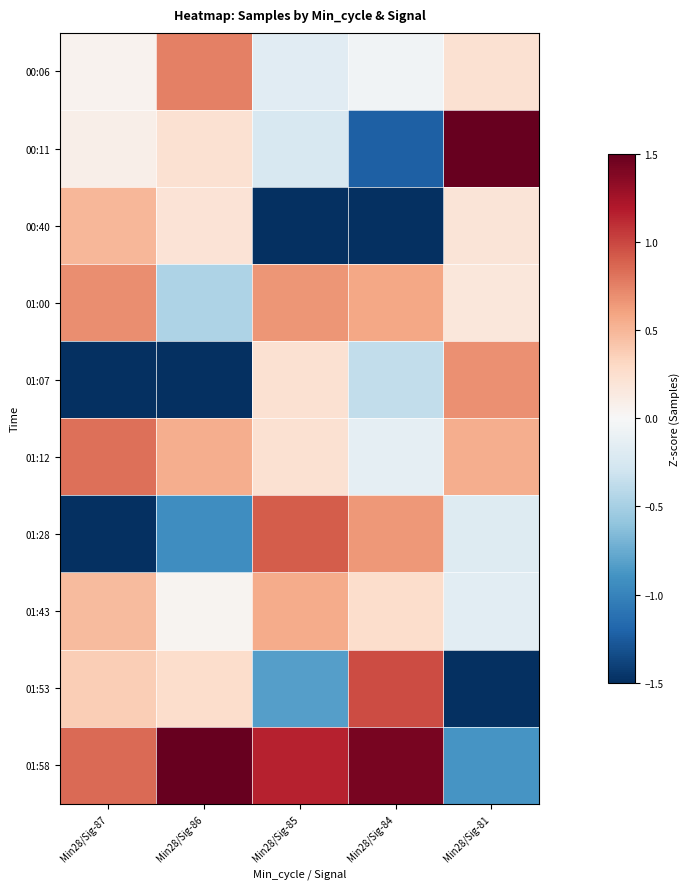

What is the maximum value shown in the chart?

1.5